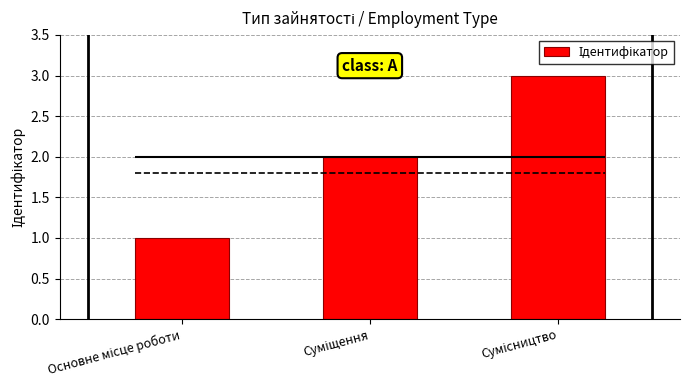

Approximately how many times larger is the value at Основне місце роботи compared to Суміщення?

0.5